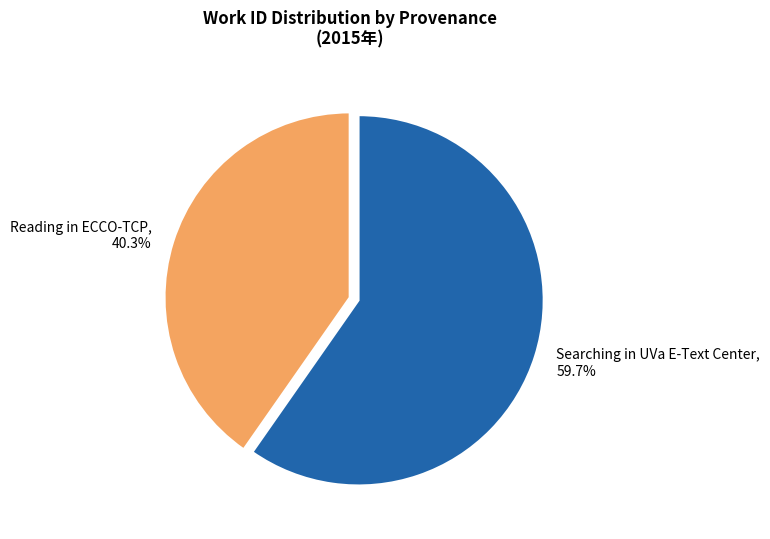

Do Reading in ECCO-TCP and Searching in UVa E-Text Center together represent more than half of the pie?

Yes